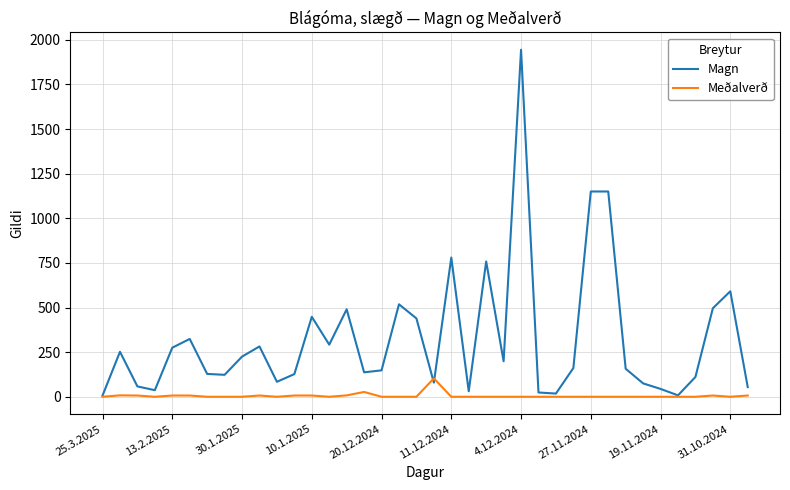

What is the difference between the maximum and minimum values in the Magn series?

1937.0